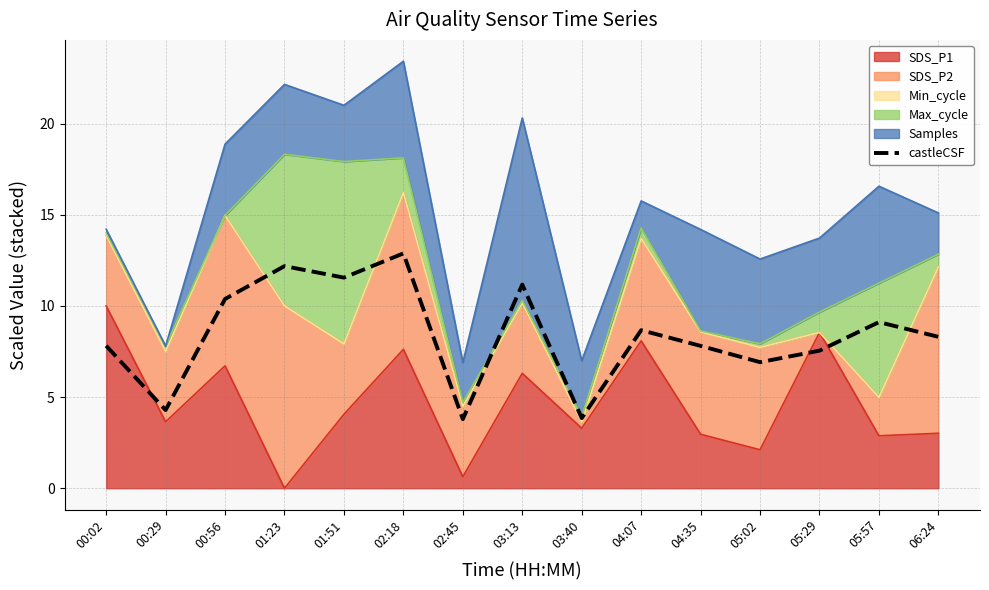

What is the label of the 2nd point from the right?

05:57